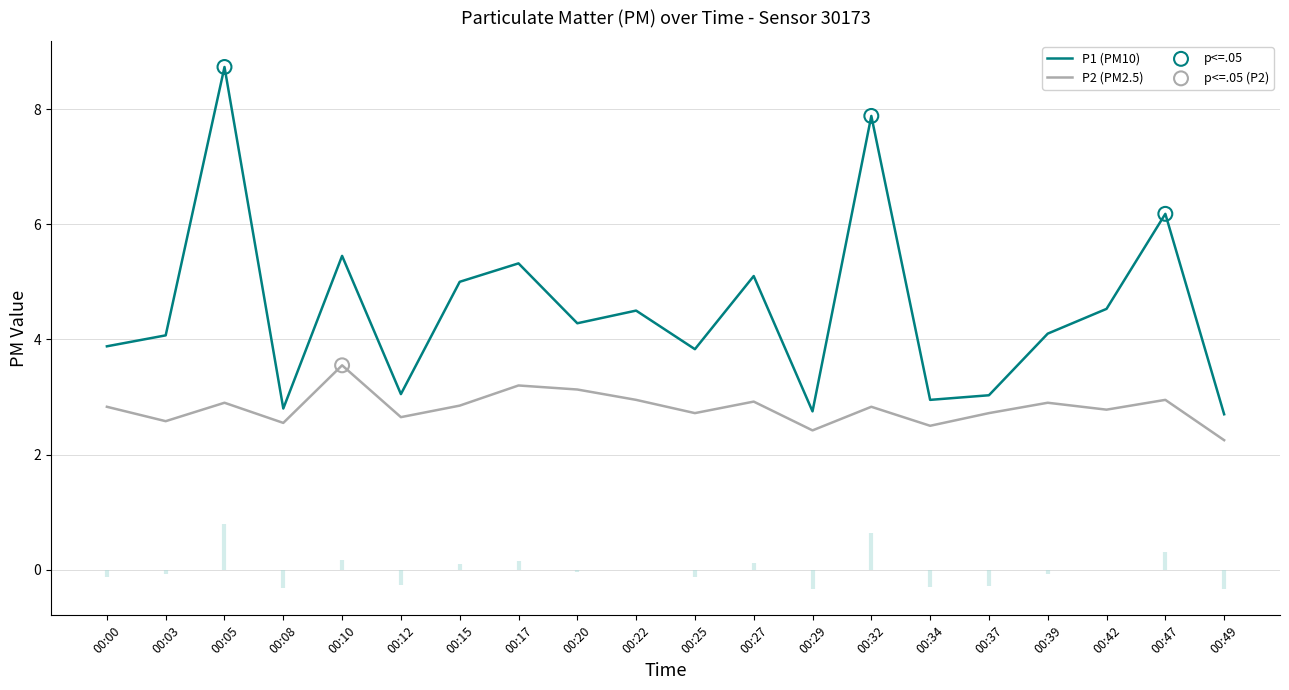

What are all the series names shown in the legend?

P1, P2